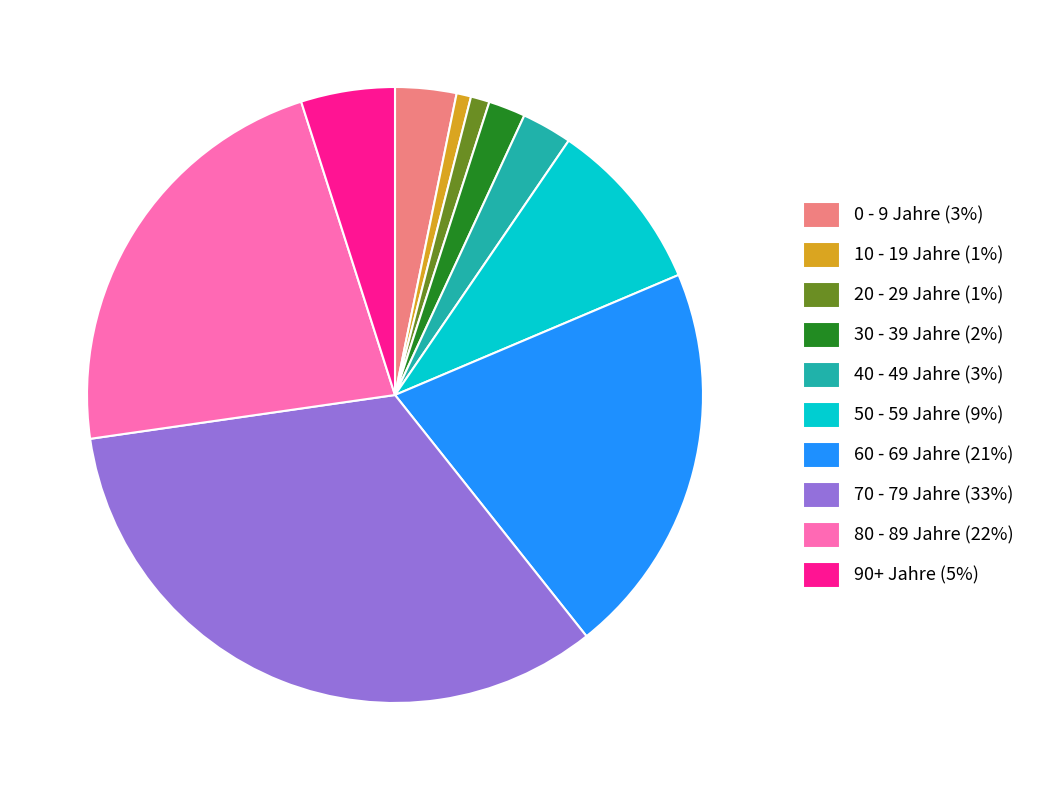

How many slices are in this pie chart?

10